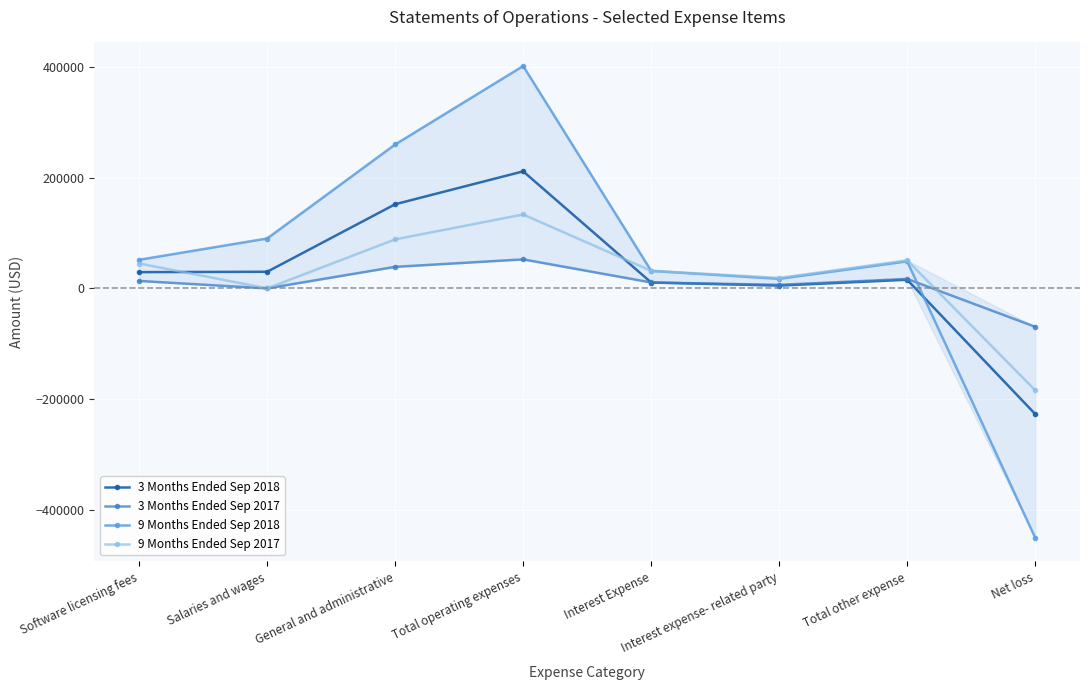

True or false: 3 Months Ended Sep 2018 and 9 Months Ended Sep 2018 cross at least once.

True